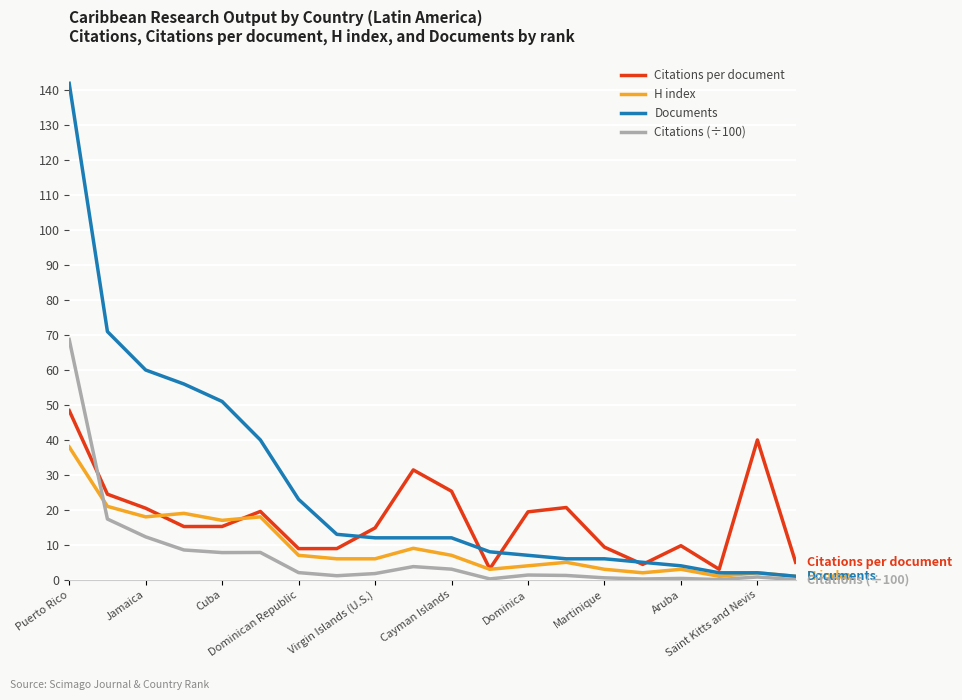

What is the average value of the Citations per document series?

17.4